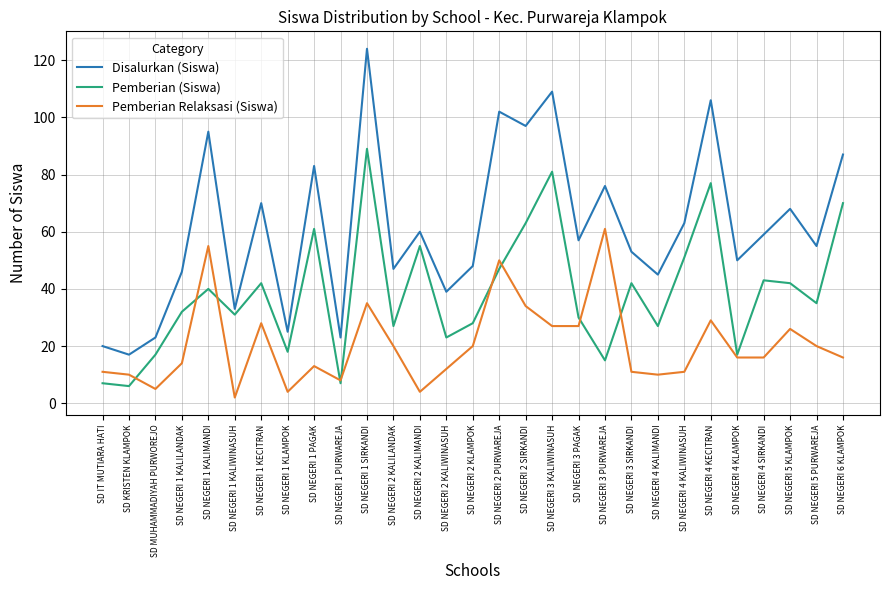

The Pemberian (Siswa) series shows 40 at SD NEGERI 1 KALIMANDI. True or false?

True